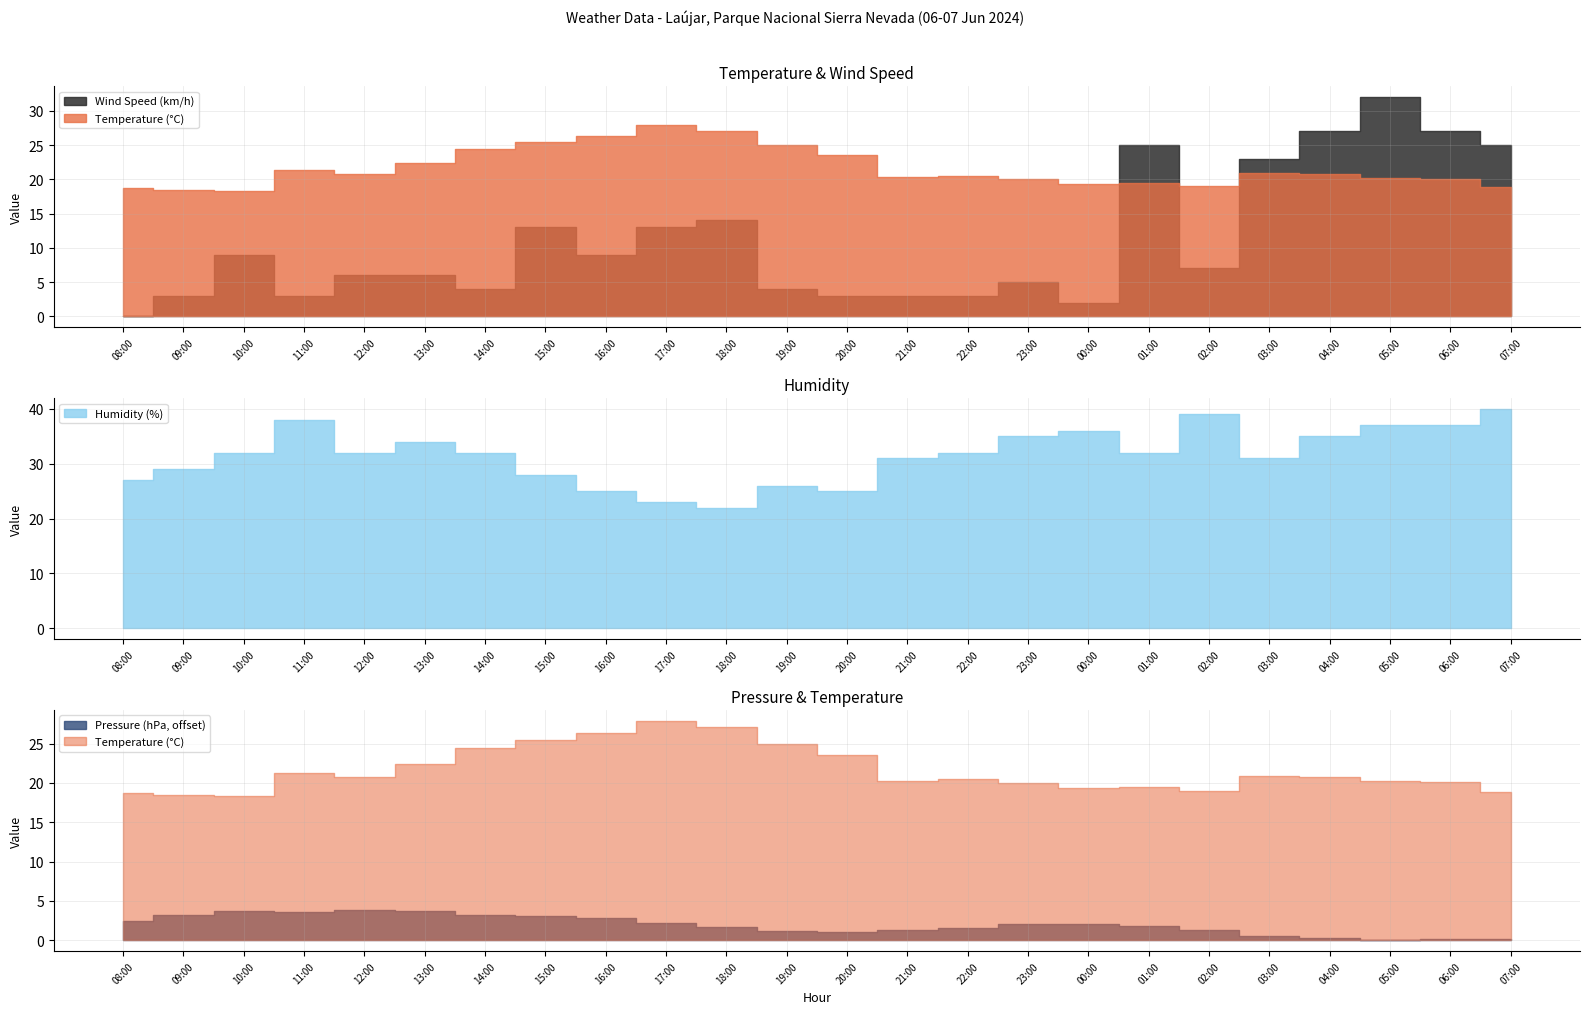

How many interior local valleys does the Wind Speed (km/h) series have?

5